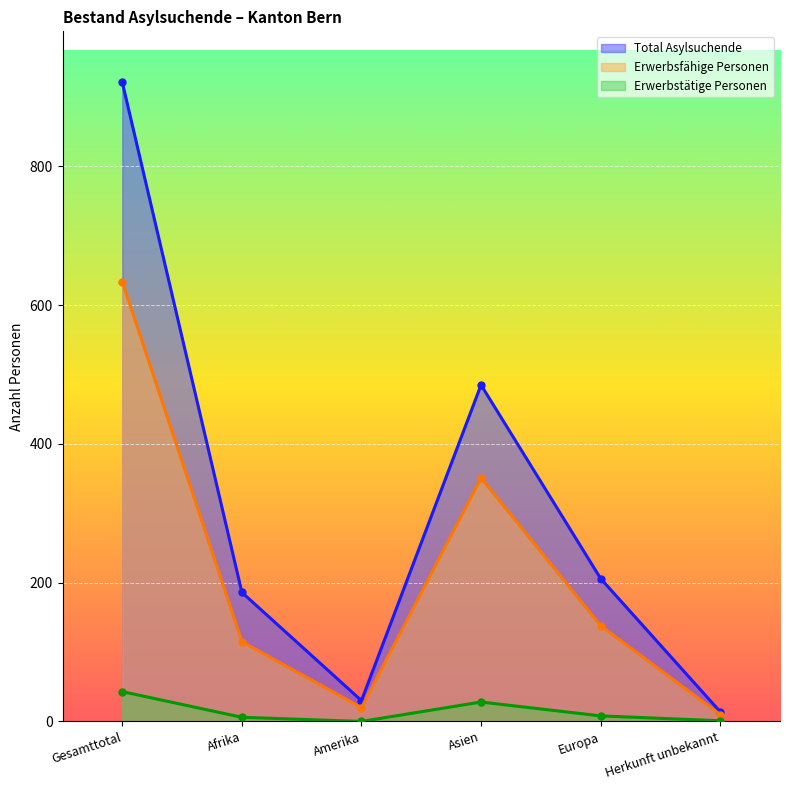

Reading left to right, extract all data points from this chart.

Total Asylsuchende: Gesamttotal=921	Afrika=186	Amerika=30	Asien=485	Europa=206	Herkunft unbekannt=14
Erwerbsfähige Personen: Gesamttotal=634	Afrika=115	Amerika=20	Asien=351	Europa=138	Herkunft unbekannt=10
Erwerbstätige Personen: Gesamttotal=43	Afrika=6	Amerika=0	Asien=28	Europa=8	Herkunft unbekannt=1